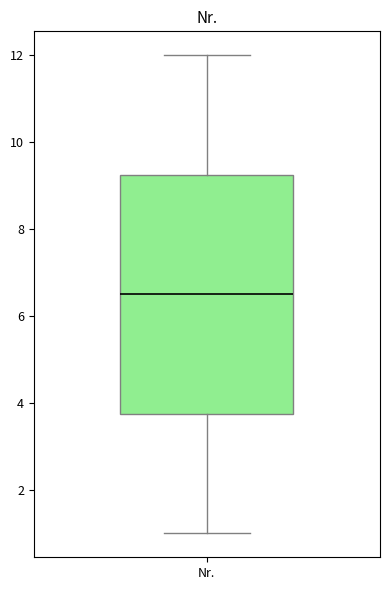

Transcribe this box plot: give where the median line is, the range the box spans, and where the two whiskers end, as read against the y-axis. The values are not printed on the chart, so give them approximately, as read against the axis.

median 6.6, box 3.8 to 9.2, whiskers 1.0 to 12.0